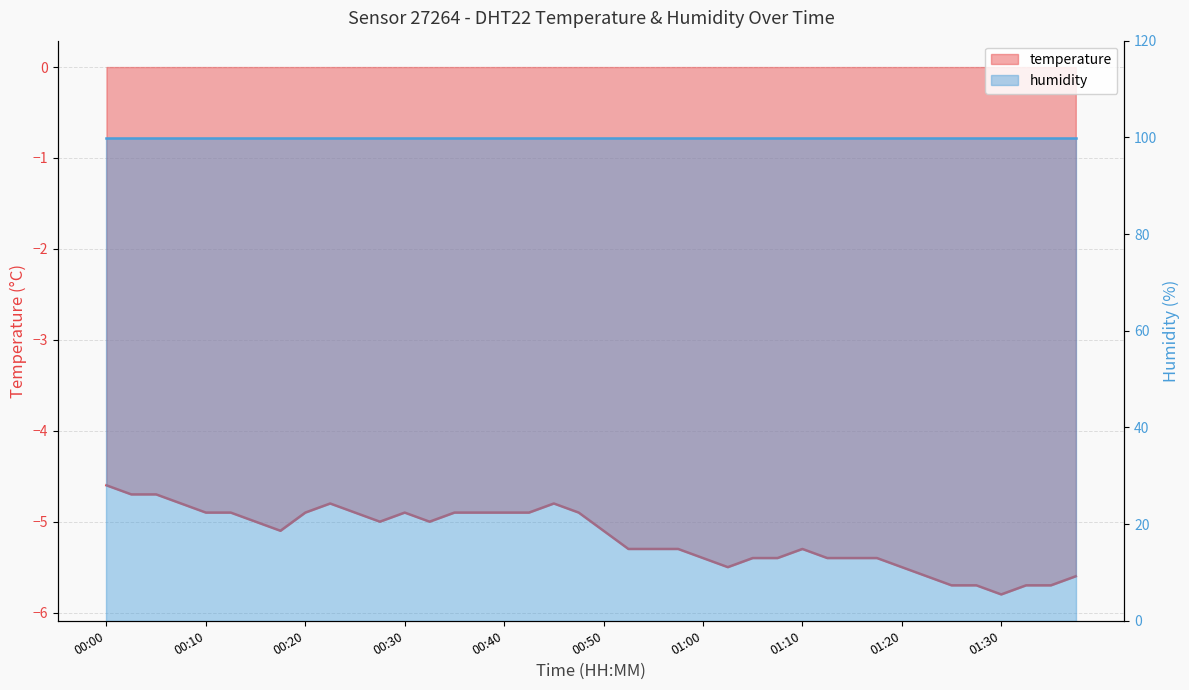

What is the maximum value shown in the chart?

-4.6